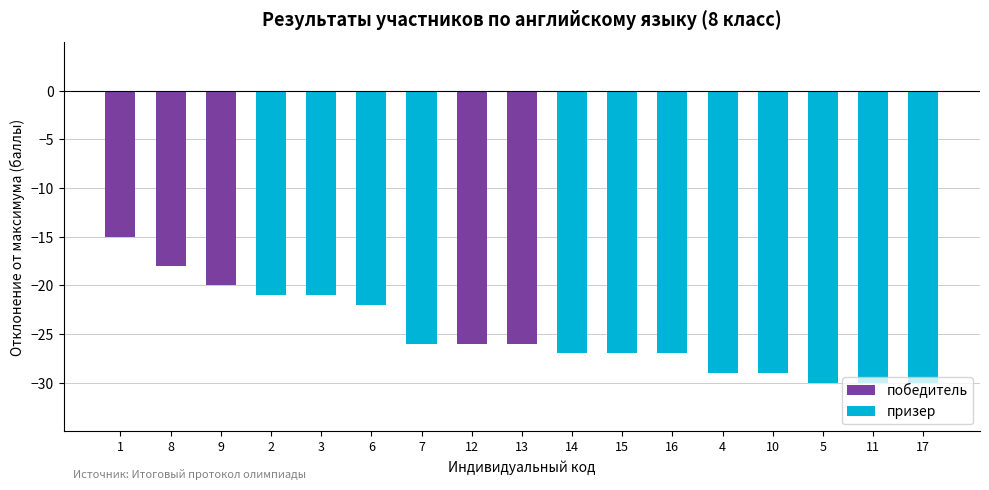

List the labels in order of value, smallest first.

5, 11, 17, 4, 10, 14, 15, 16, 7, 12, 13, 6, 2, 3, 9, 8, 1